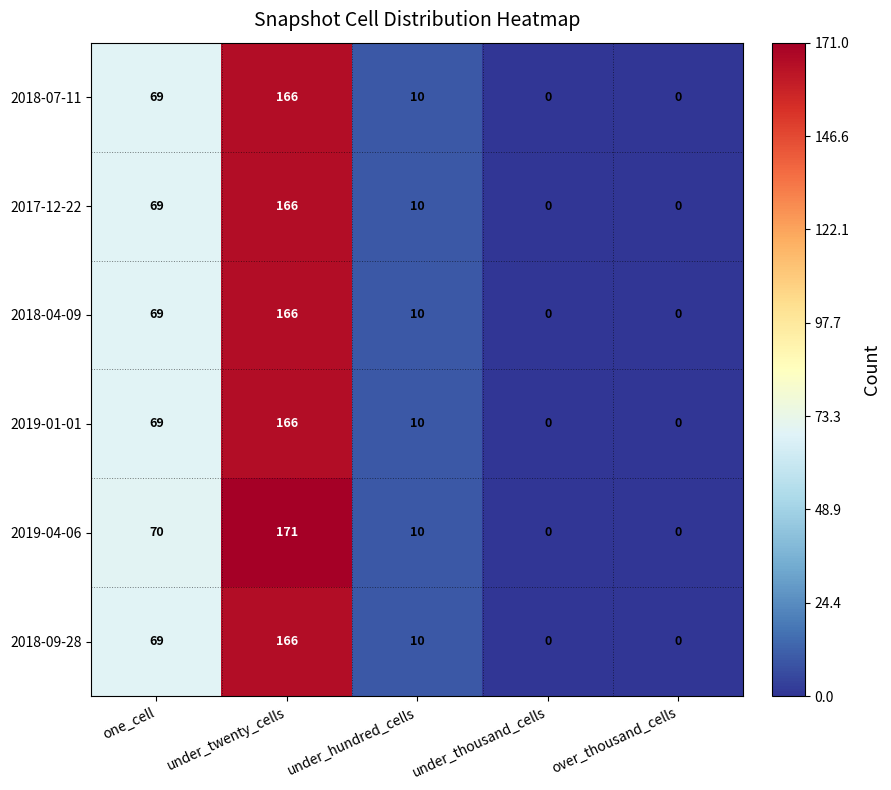

Where is 2018-09-28 nearest to the value 83?

one_cell